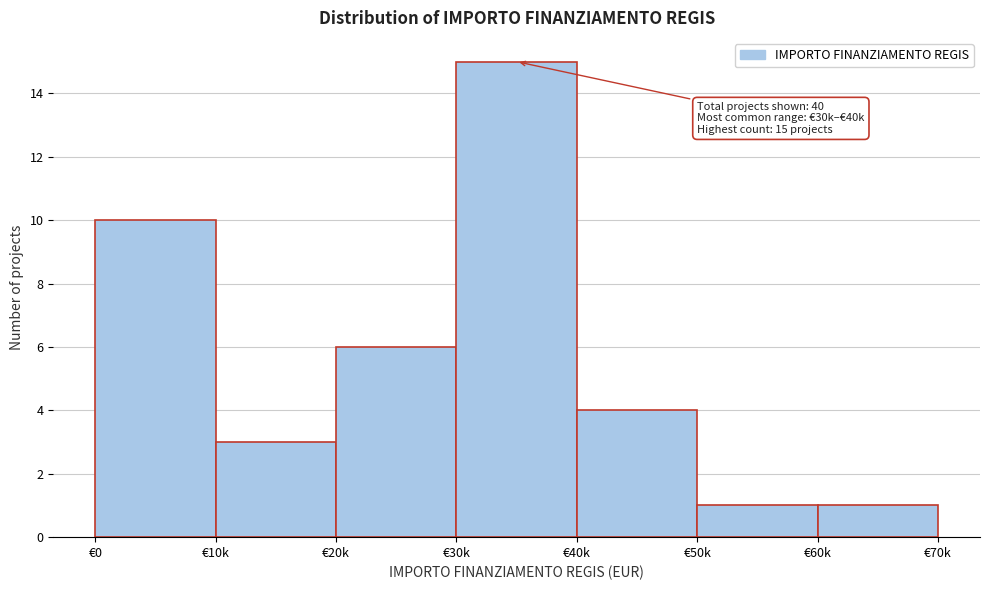

Reading right to left, list all the values displayed in this chart.

€60k=1	€50k=1	€40k=4	€30k=15	€20k=6	€10k=3	€0=10